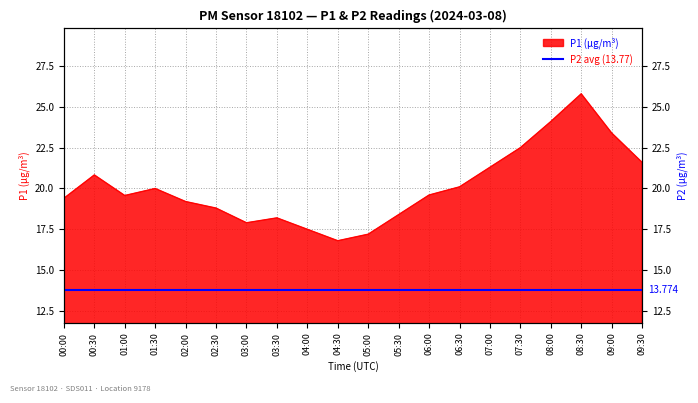

The chart shows a value of 4.4 at 06:00. True or false?

False